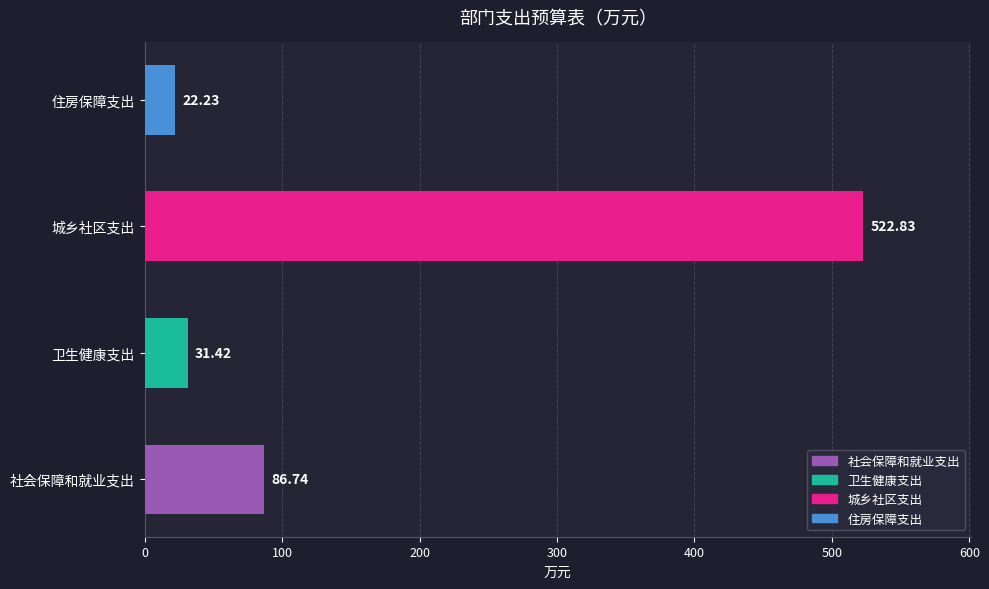

What is the change in value from 卫生健康支出 to 住房保障支出?

-9.2